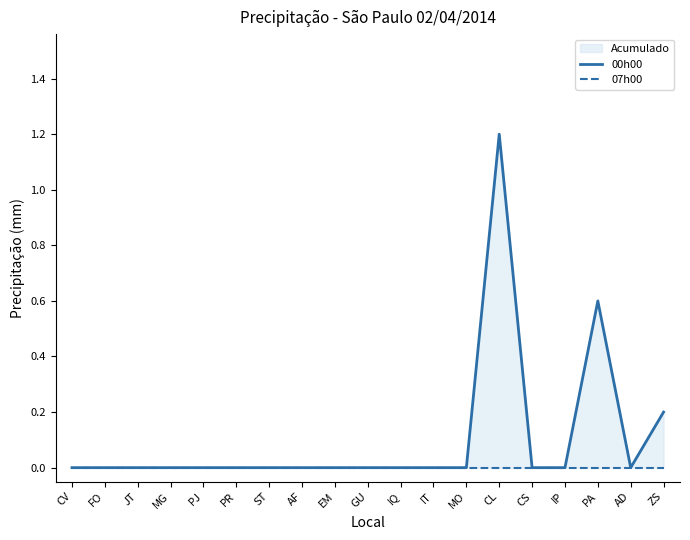

Reading left to right, list all the values displayed in this chart.

00h00: 0.0	0.0	0.0	0.0	0.0	0.0	0.0	0.0	0.0	0.0	0.0	0.0	0.0	1.2	0.0	0.0	0.6	0.0	0.2
07h00: 0.0	0.0	0.0	0.0	0.0	0.0	0.0	0.0	0.0	0.0	0.0	0.0	0.0	0.0	0.0	0.0	0.0	0.0	0.0